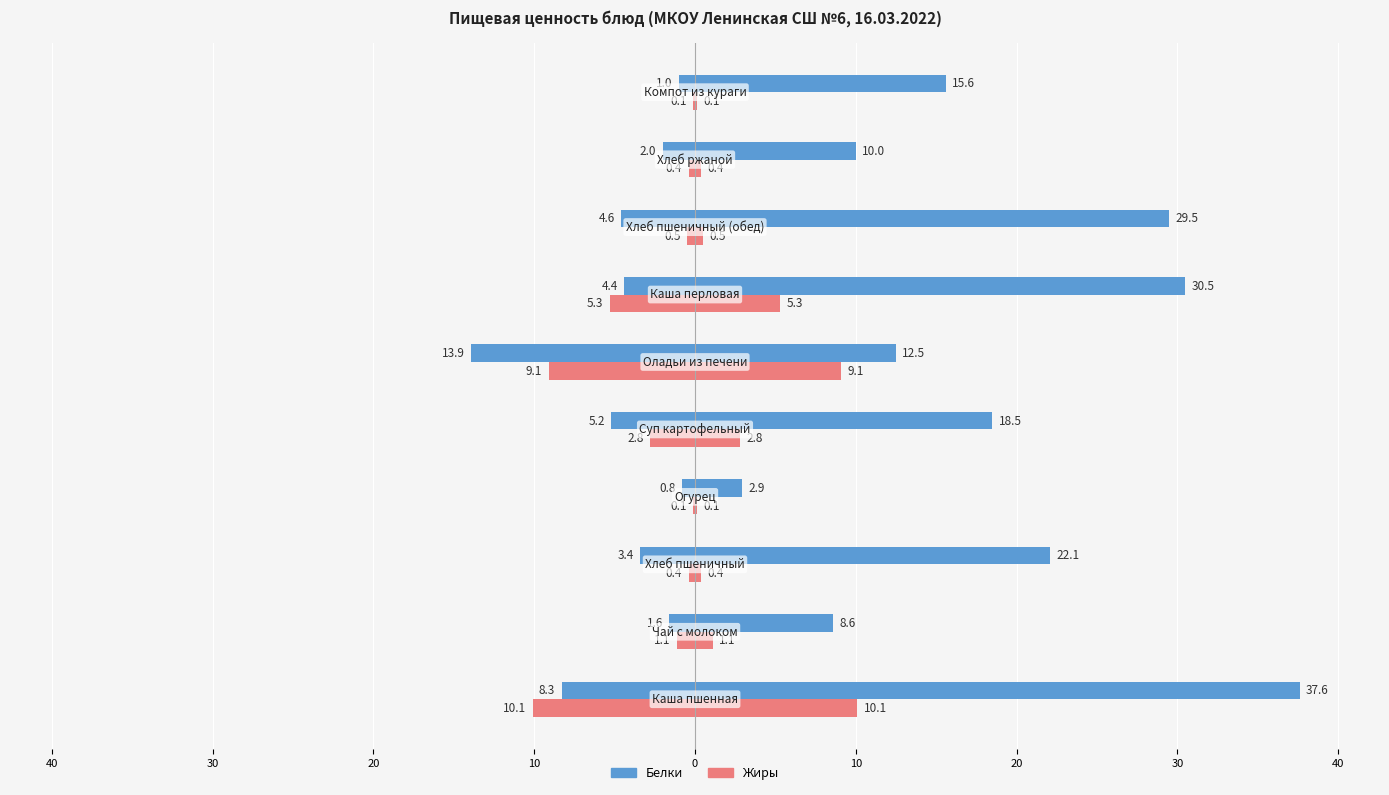

The Жиры series shows -6.9 at 20. True or false?

False